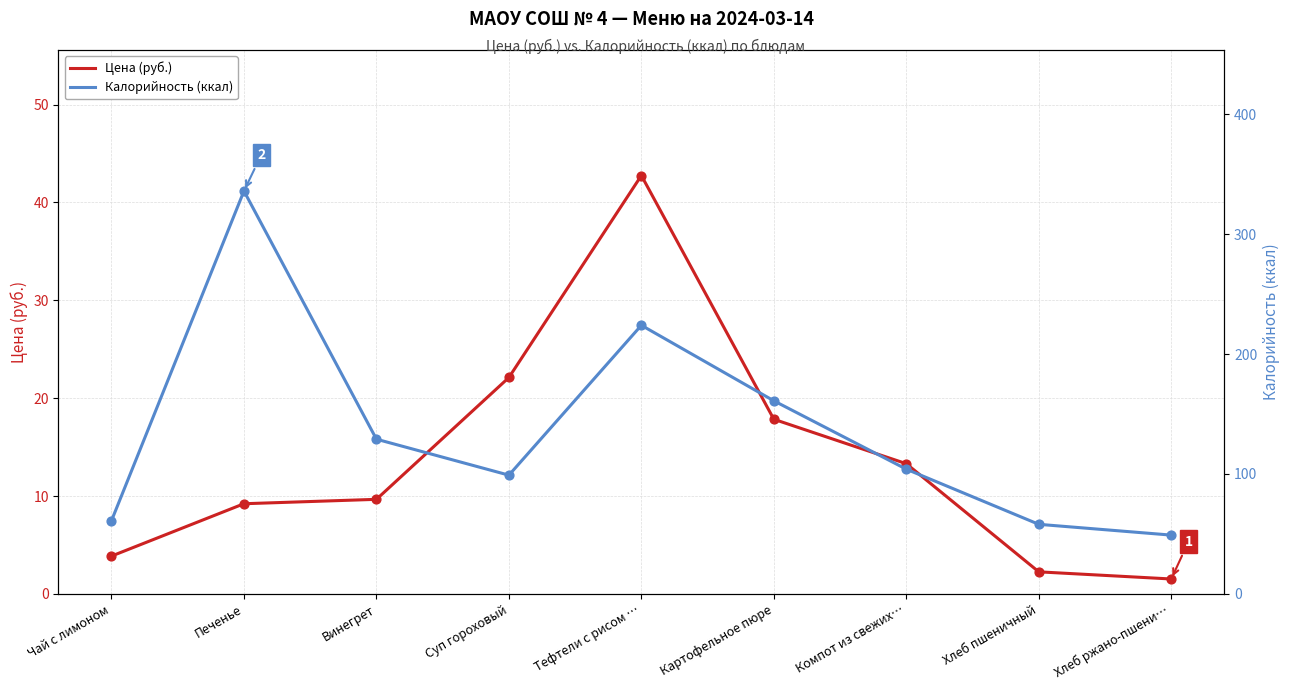

At which category is the sum across all series the highest?

Печенье